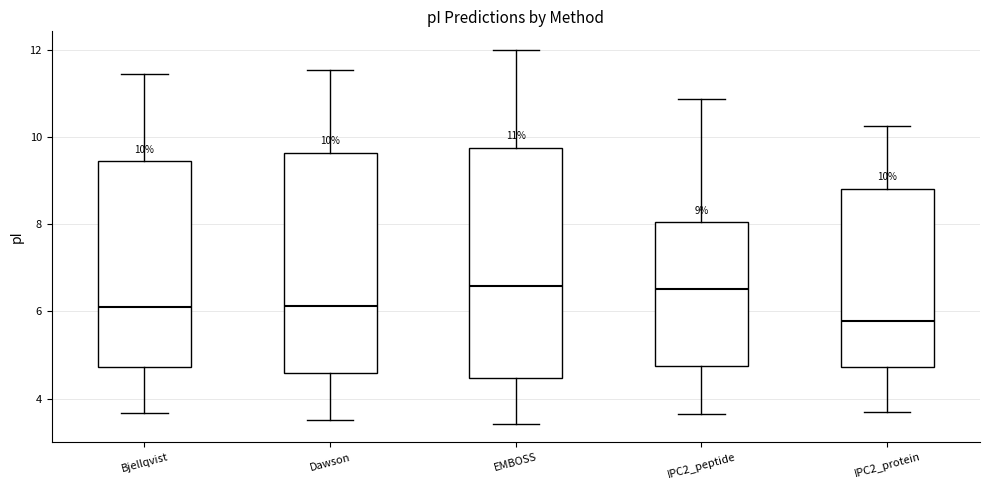

Which box is the tallest, from its lower edge to its upper edge?

EMBOSS